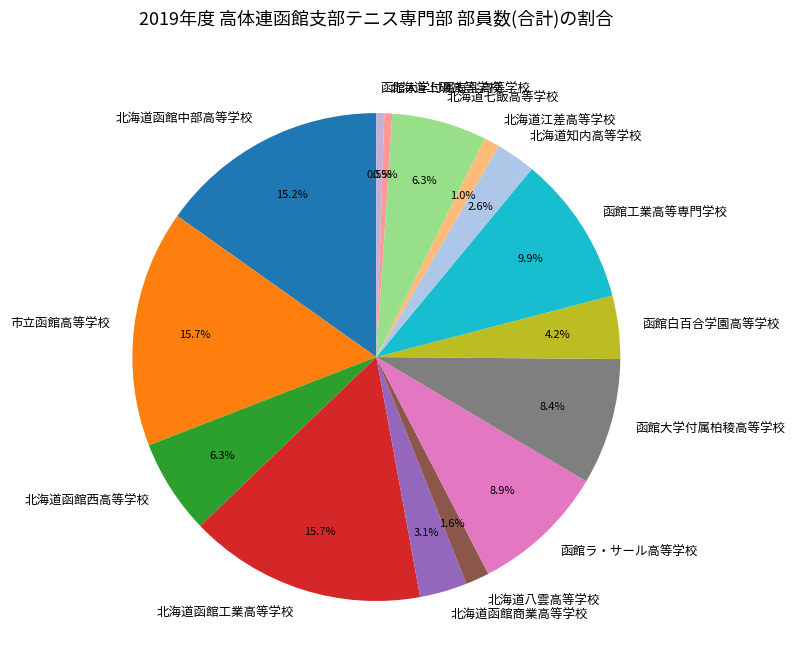

Which has a higher value, 北海道函館商業高等学校 or 市立函館高等学校?

市立函館高等学校